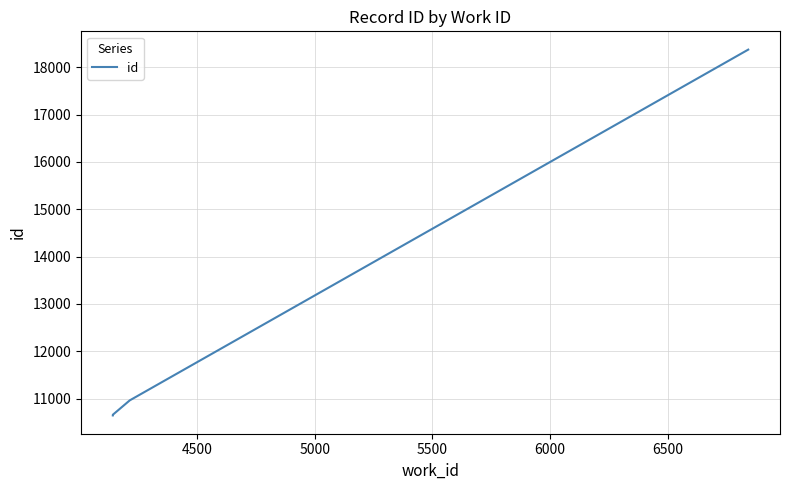

What is the difference between the second highest and minimum values?

318